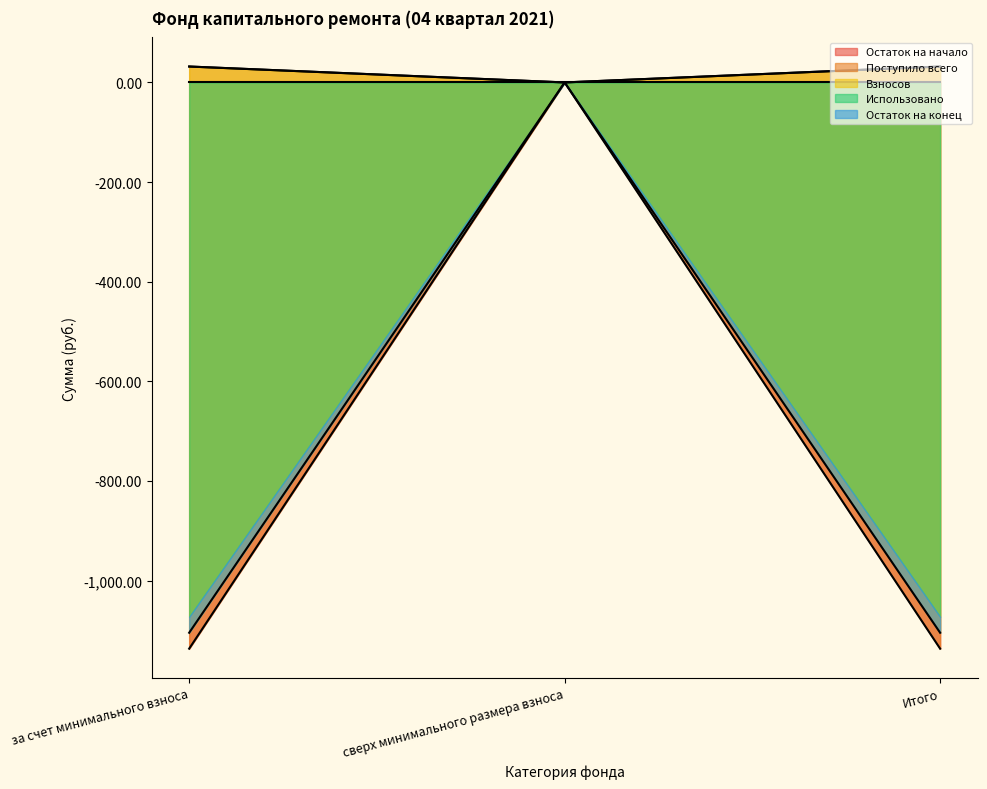

At which label does Взносов reach its minimum?

за счет минимального взноса